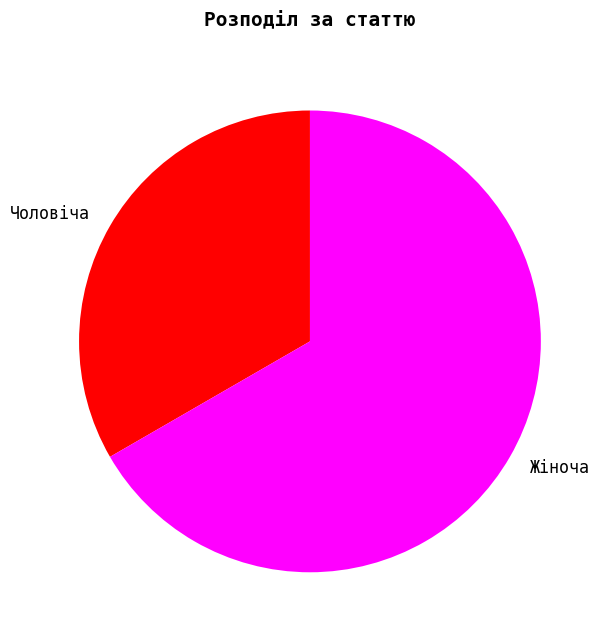

Do Чоловіча and Жіноча together represent more than half of the pie?

Yes